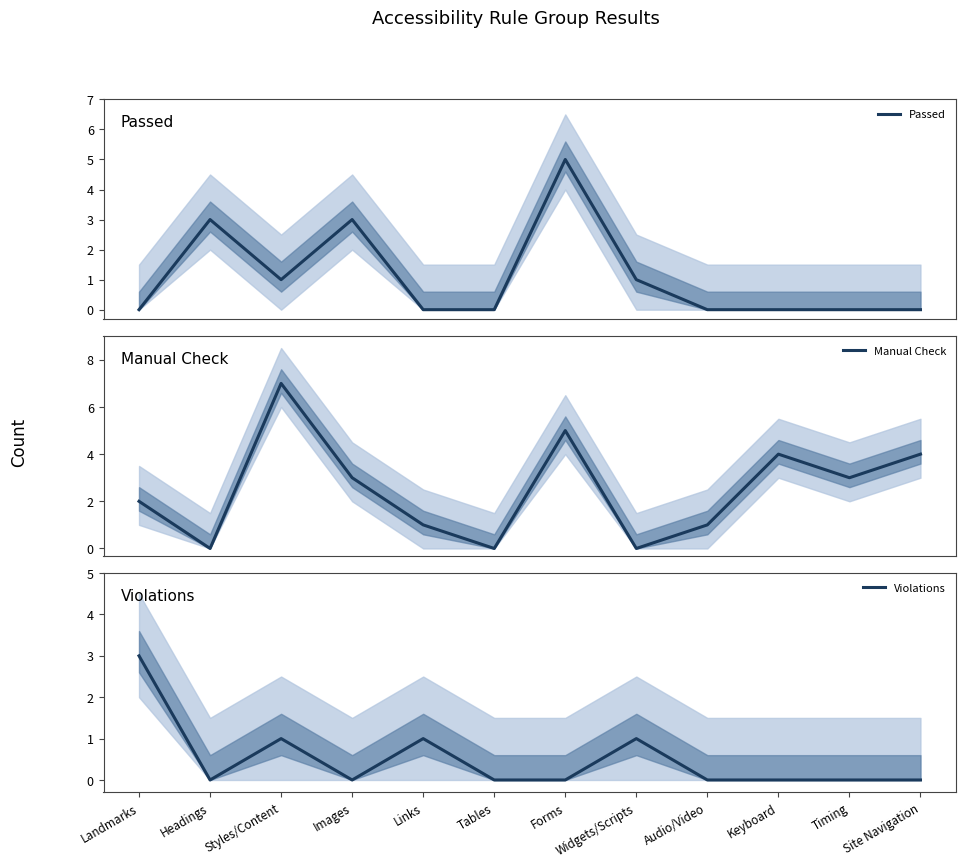

True or false: Passed and Manual Check intersect in this chart.

True